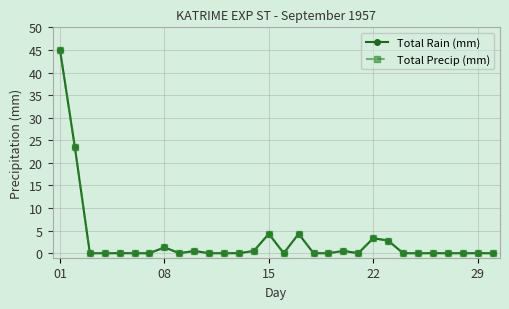

Is this an area chart (filled region under the line)?

No